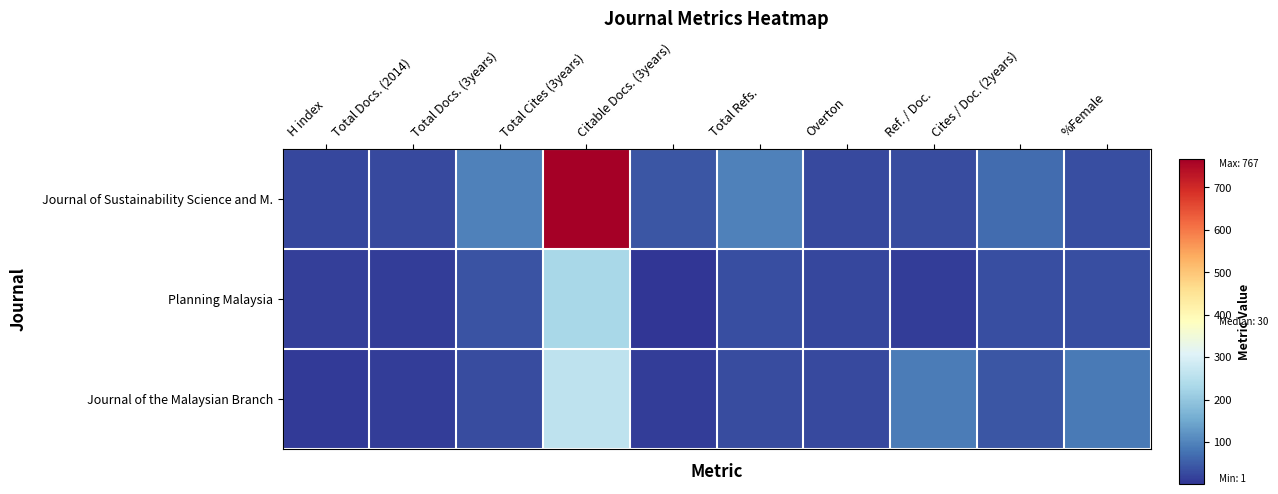

Rank the series by their average value, from lowest to highest.

Planning Malaysia, Journal of the Malaysian Branch, Journal of Sustainability Science and M.